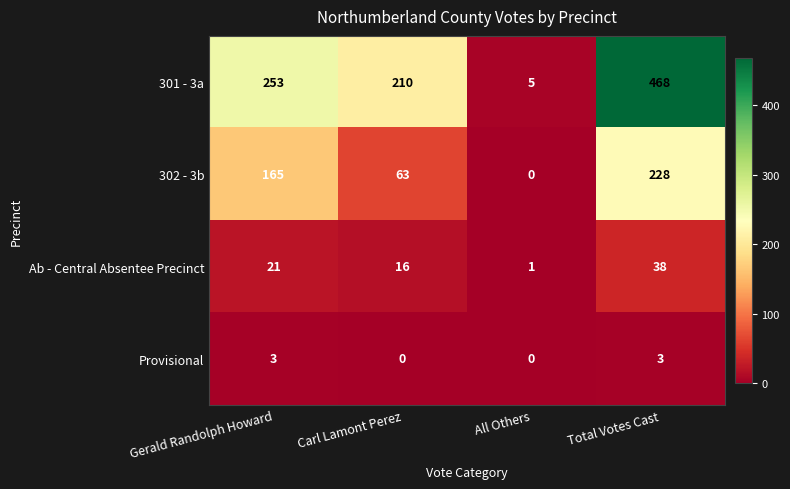

At which category is the sum across all series the highest?

Total Votes Cast